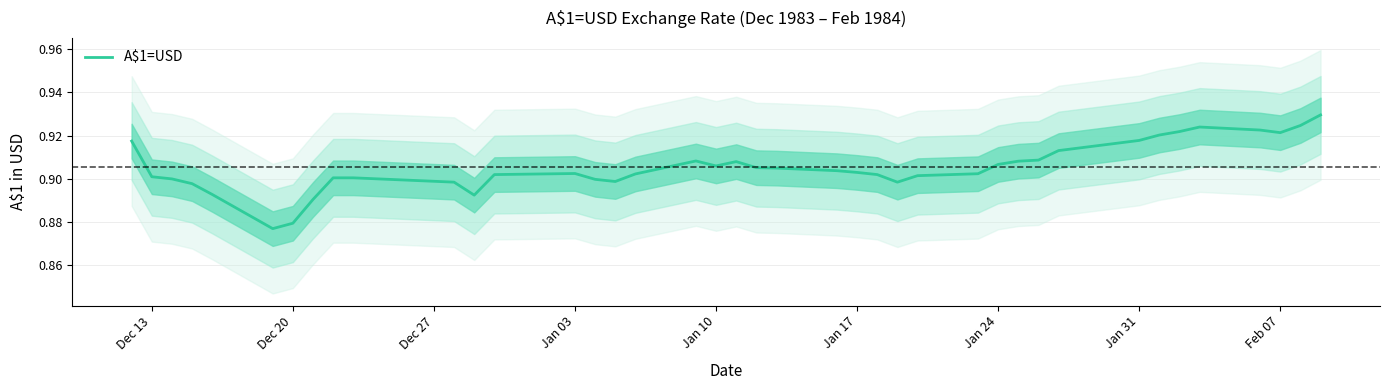

Is it true that the value at Feb 07 is 0.4?

False